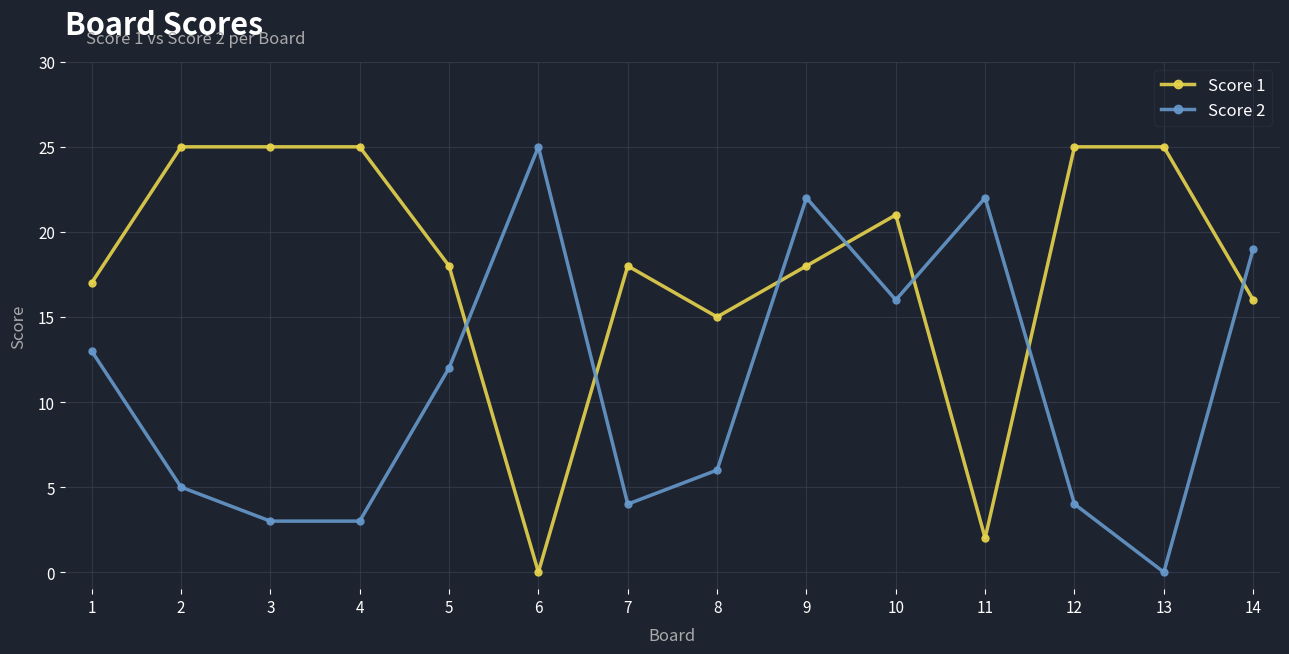

At which label is Score 1 closest to 12?

8